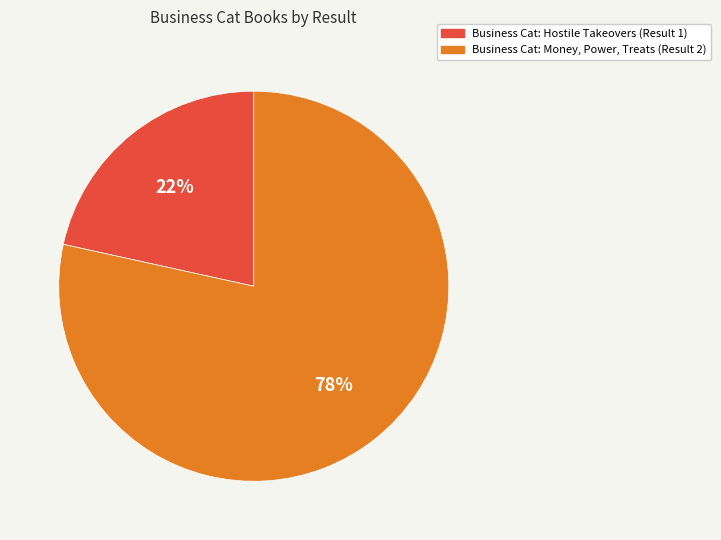

What is the largest slice in the pie chart?

Business Cat: Money, Power, Treats (Result 2)